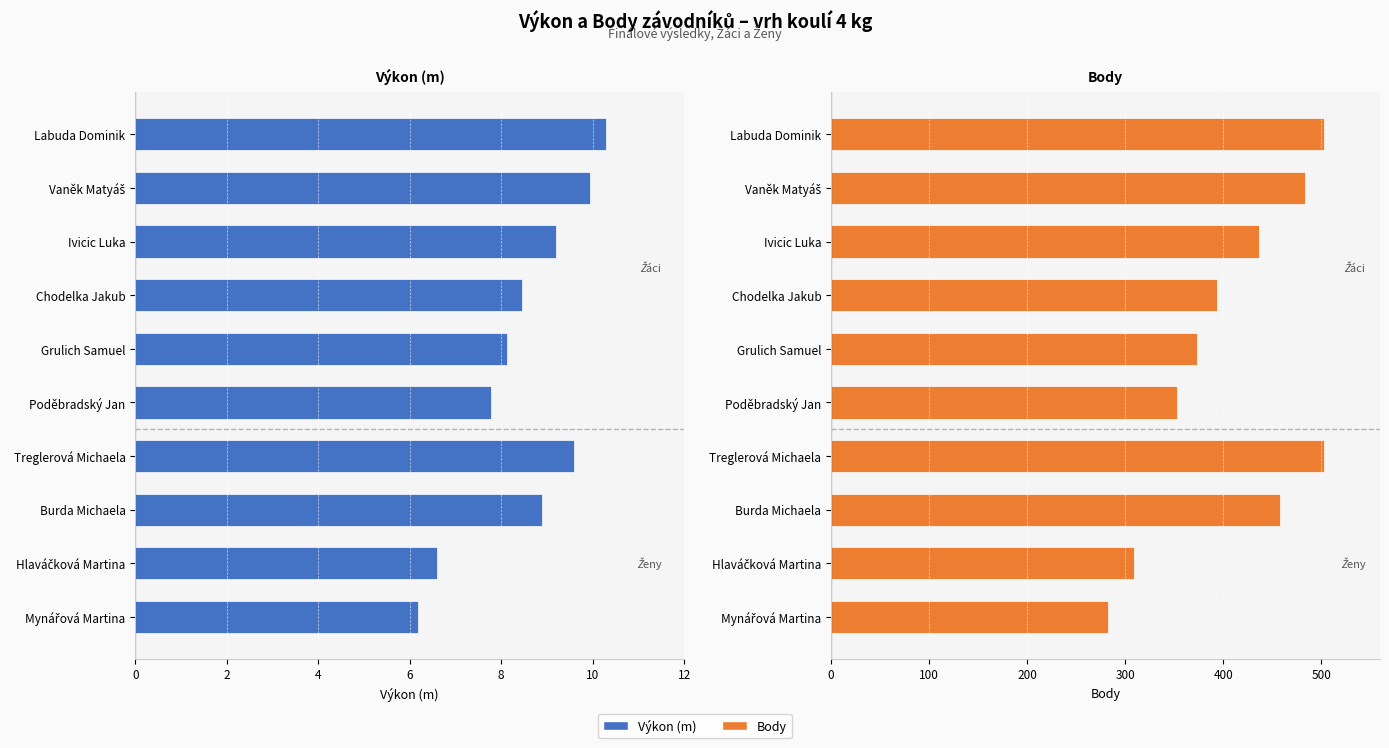

At how many categories does at least one series exceed 175?

10